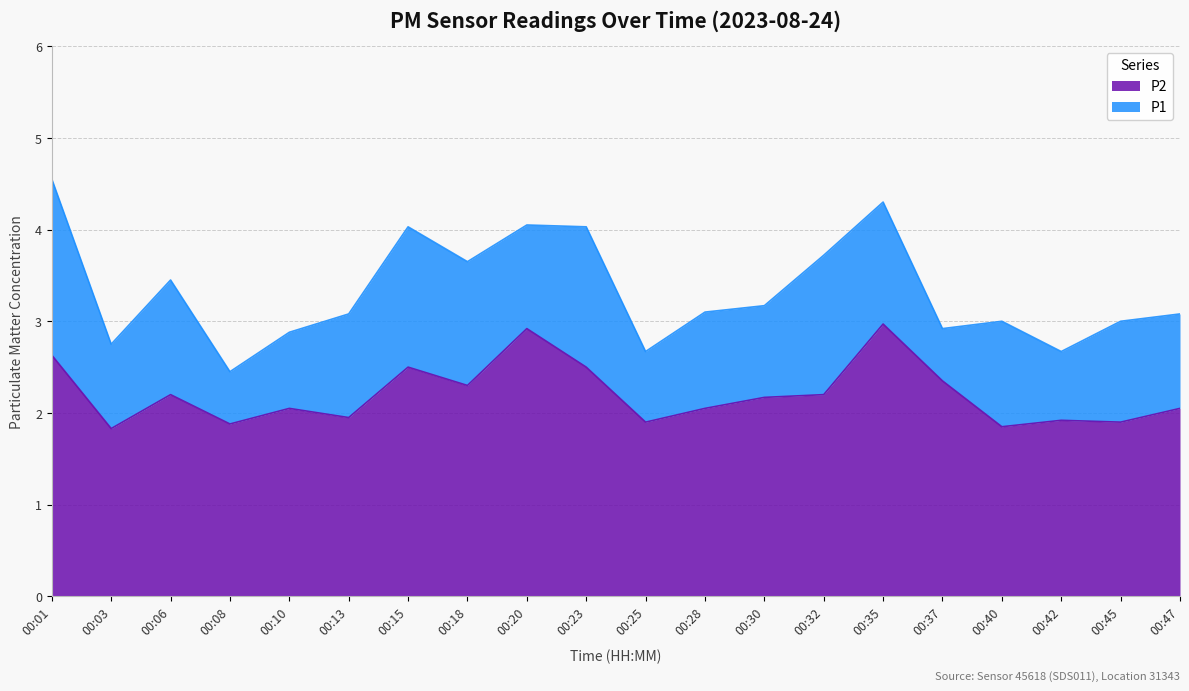

What is the difference between the maximum and second lowest values in the P1 series?

1.9